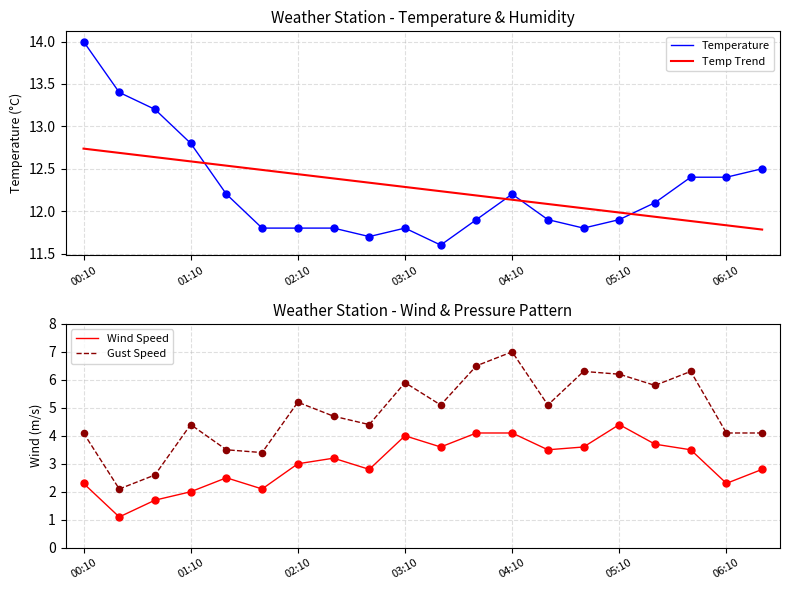

What is the total value across all series at 11?

34.7